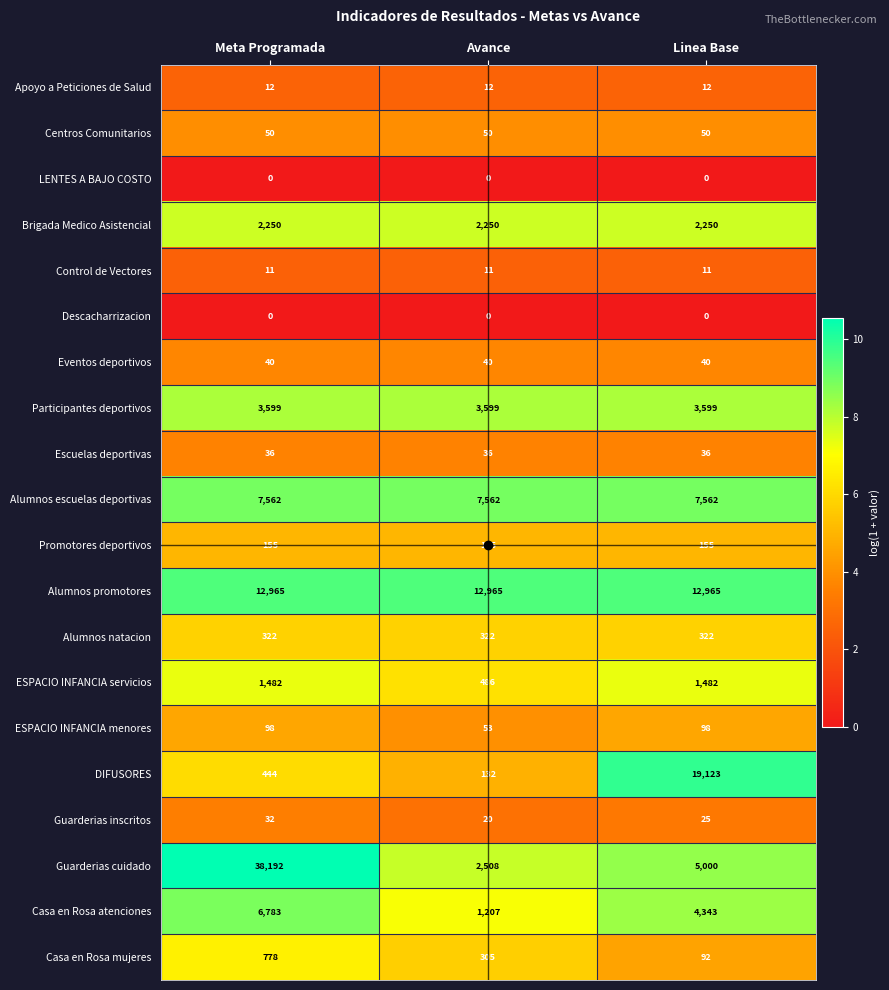

Which category has the highest value across all series?

Meta Programada